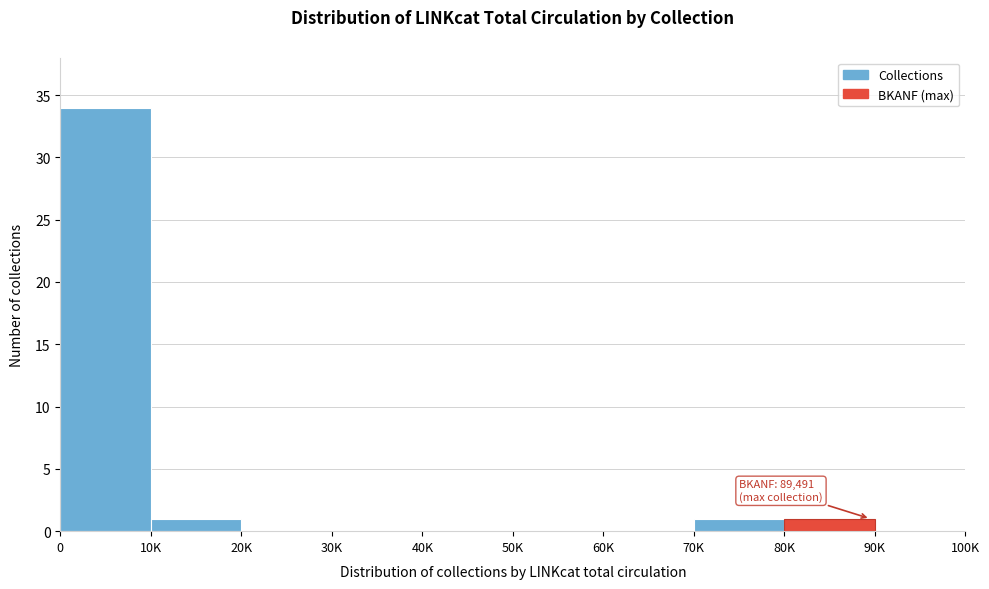

Reading right to left, extract all data points from this chart.

90K=0	80K=1	70K=1	60K=0	50K=0	40K=0	30K=0	20K=0	10K=1	0=34